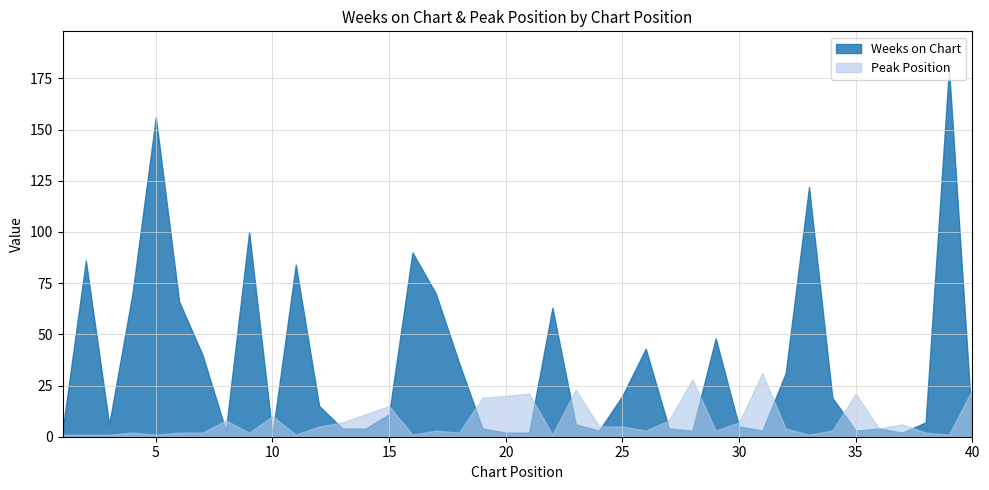

How many lines are shown in the chart?

2